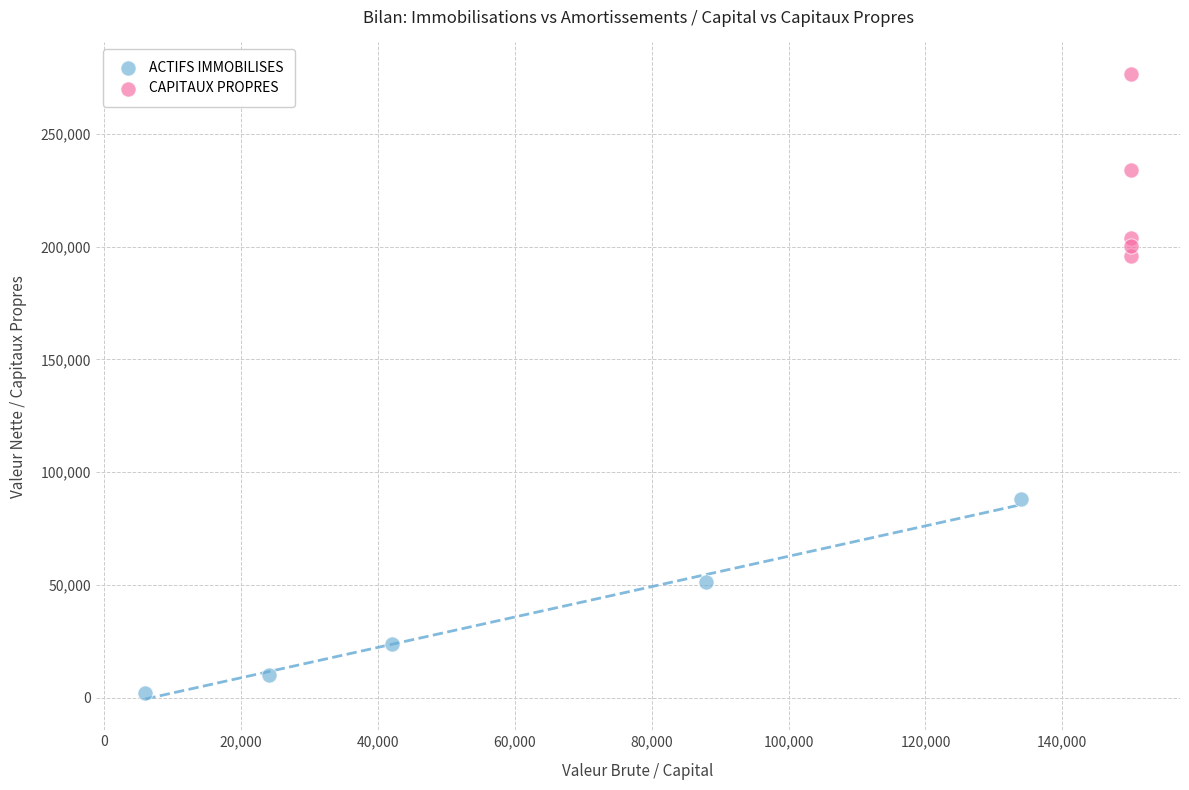

What are all the series names shown in the legend?

ACTIFS IMMOBILISES, CAPITAUX PROPRES